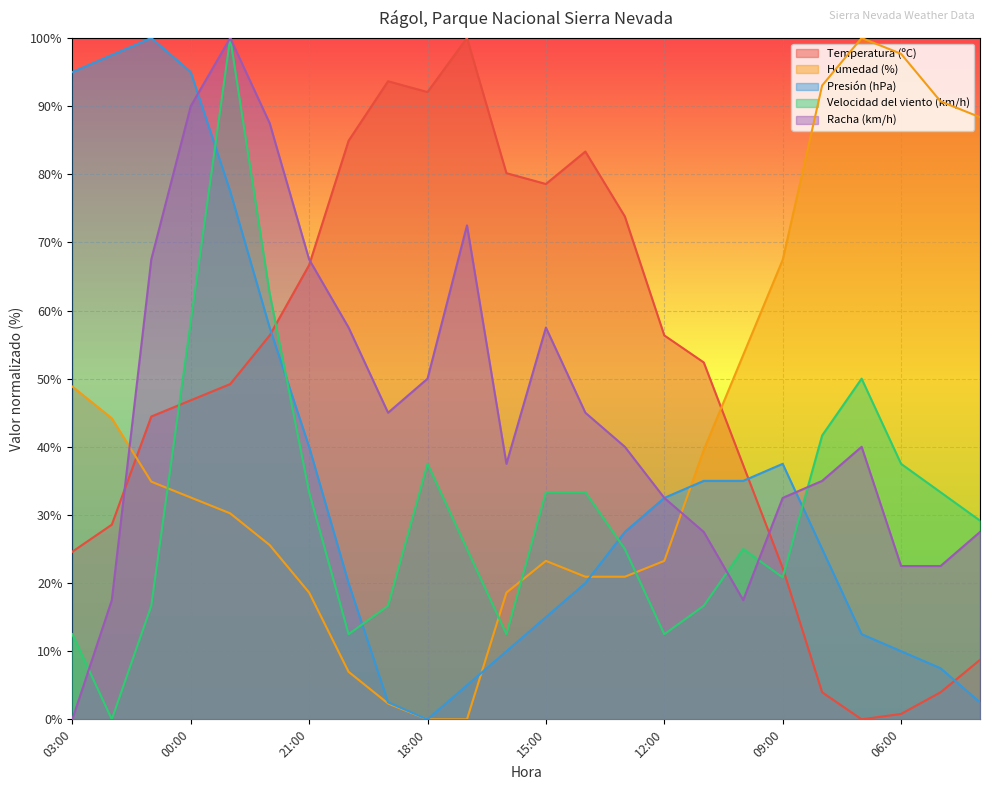

Between which two adjacent categories do Velocidad del viento (km/h) and Humedad (%) first intersect?

01:00 and 00:00